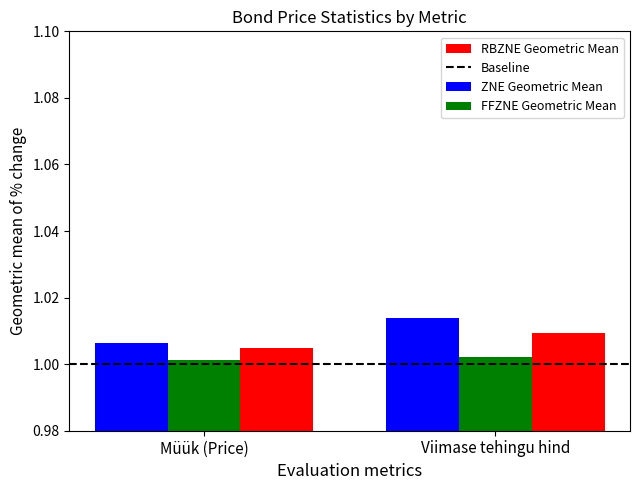

At Müük (Price), list the series in order from smallest to largest.

FFZNE Geometric Mean, RBZNE Geometric Mean, ZNE Geometric Mean